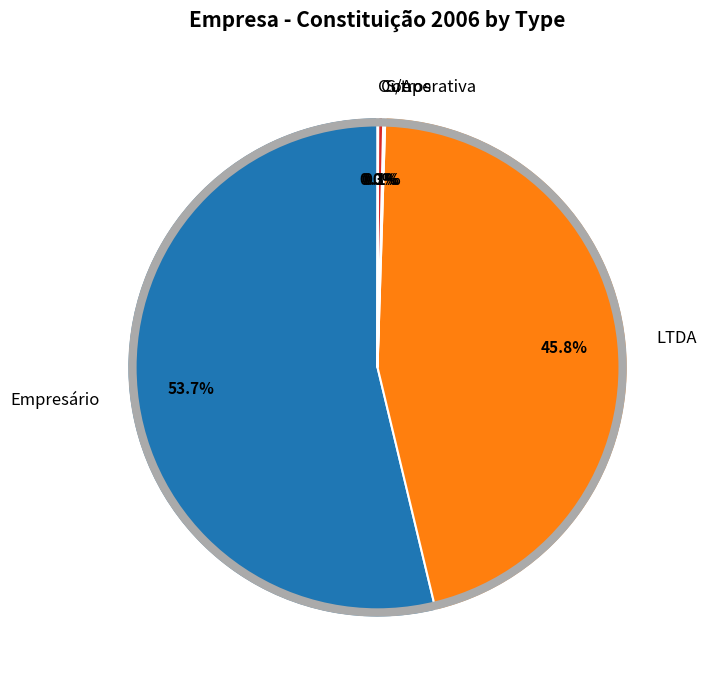

Is Empresário the majority of the pie?

Yes